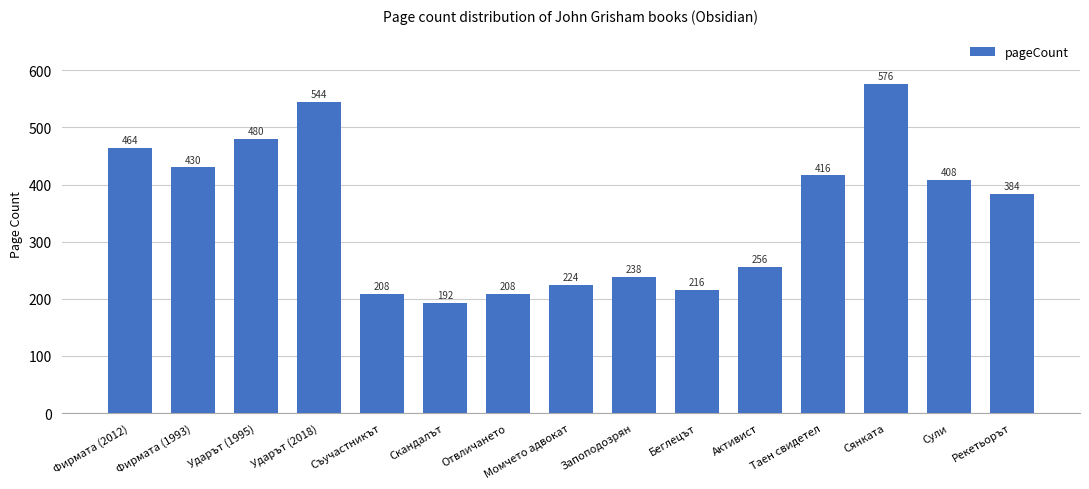

Approximately how many times larger is the value at Таен свидетел compared to Сянката?

0.7